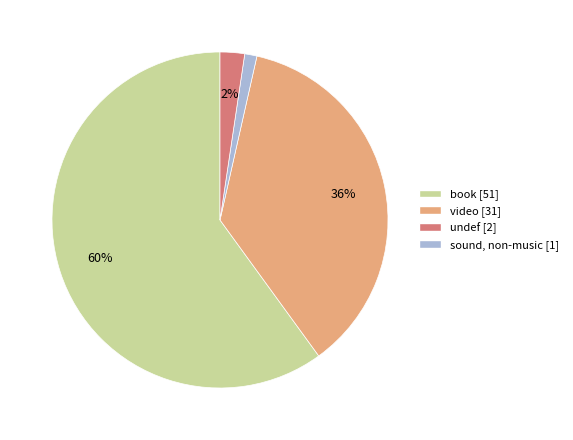

To the nearest percent, what is the average slice percentage?

25%